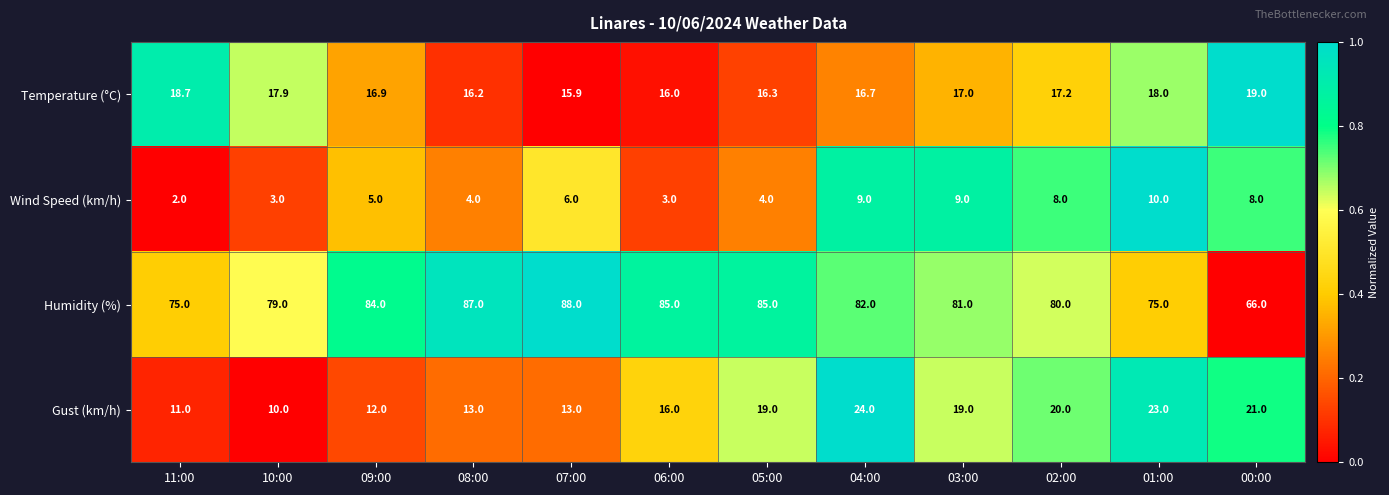

What is the average value of the Gust (km/h) series?

16.8